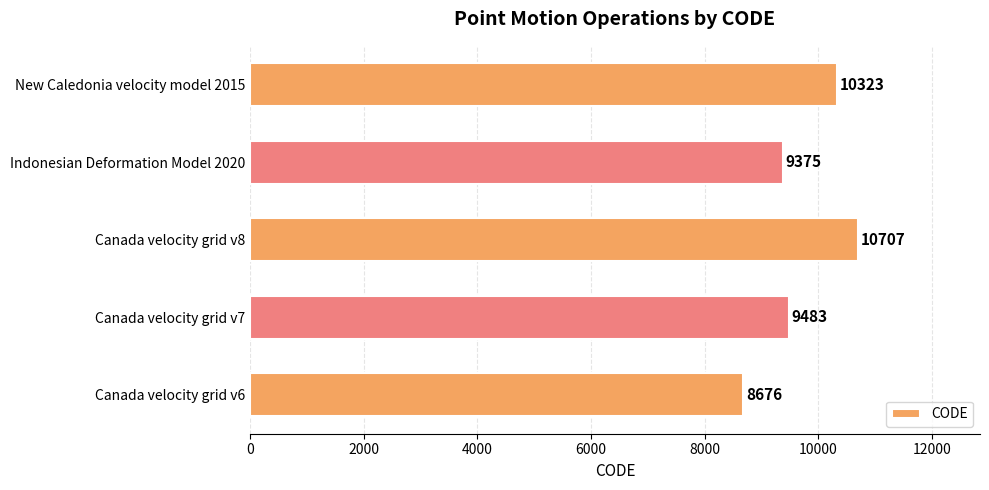

Read the value at New Caledonia velocity model 2015.

10323